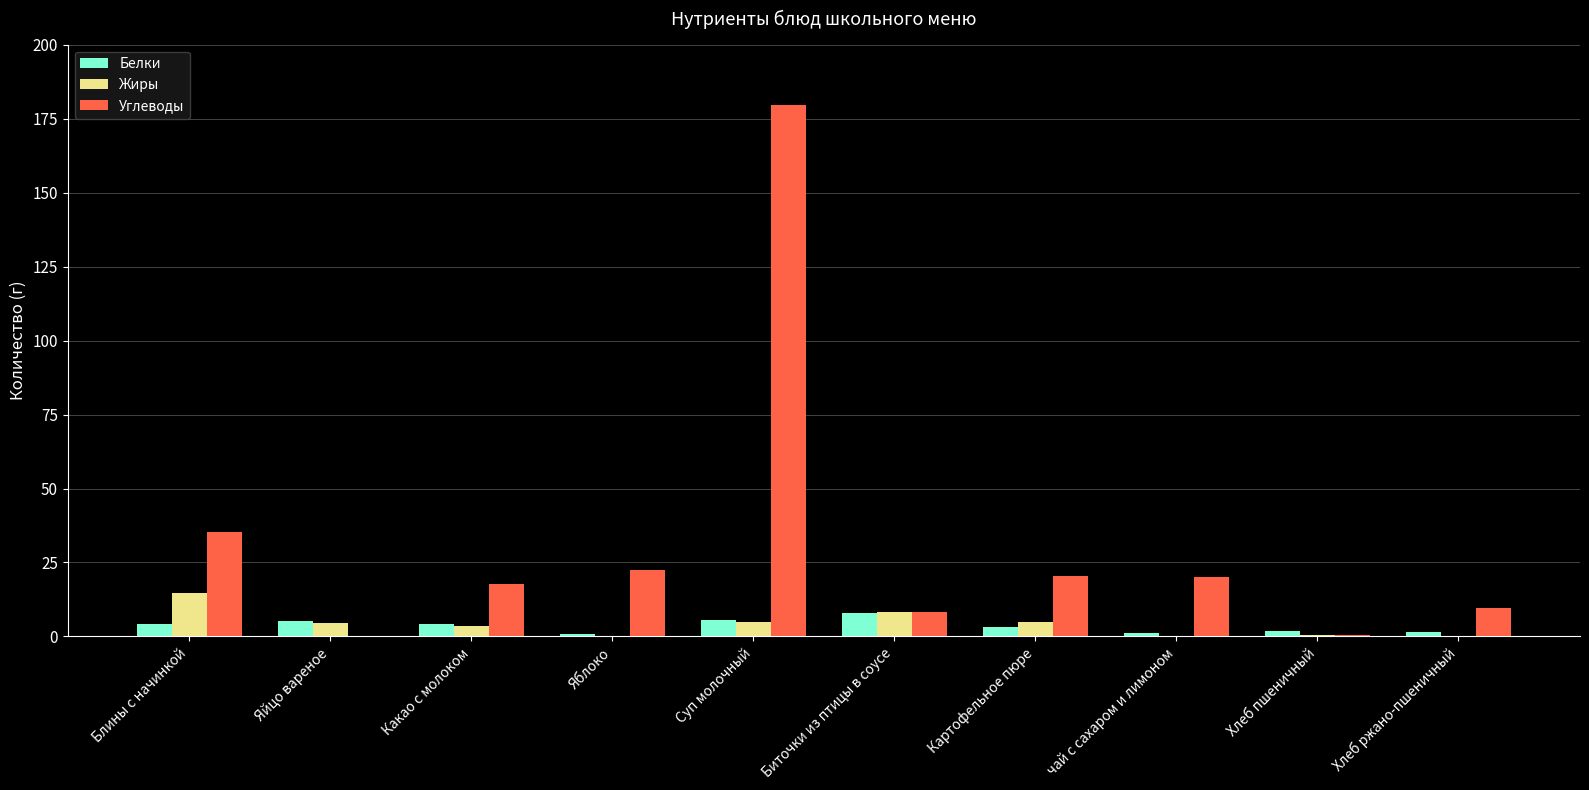

What value does the Белки series have at Хлеб пшеничный?

1.7